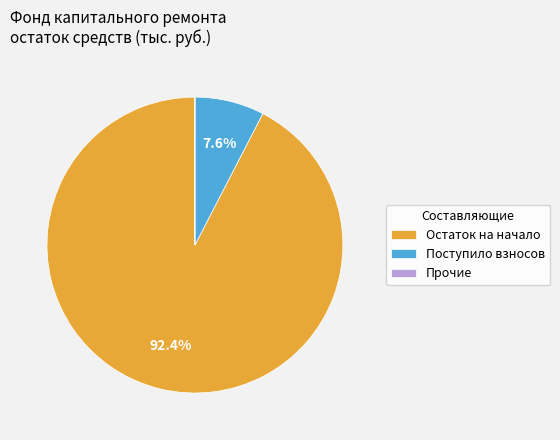

Which category accounts for the majority?

Остаток на начало